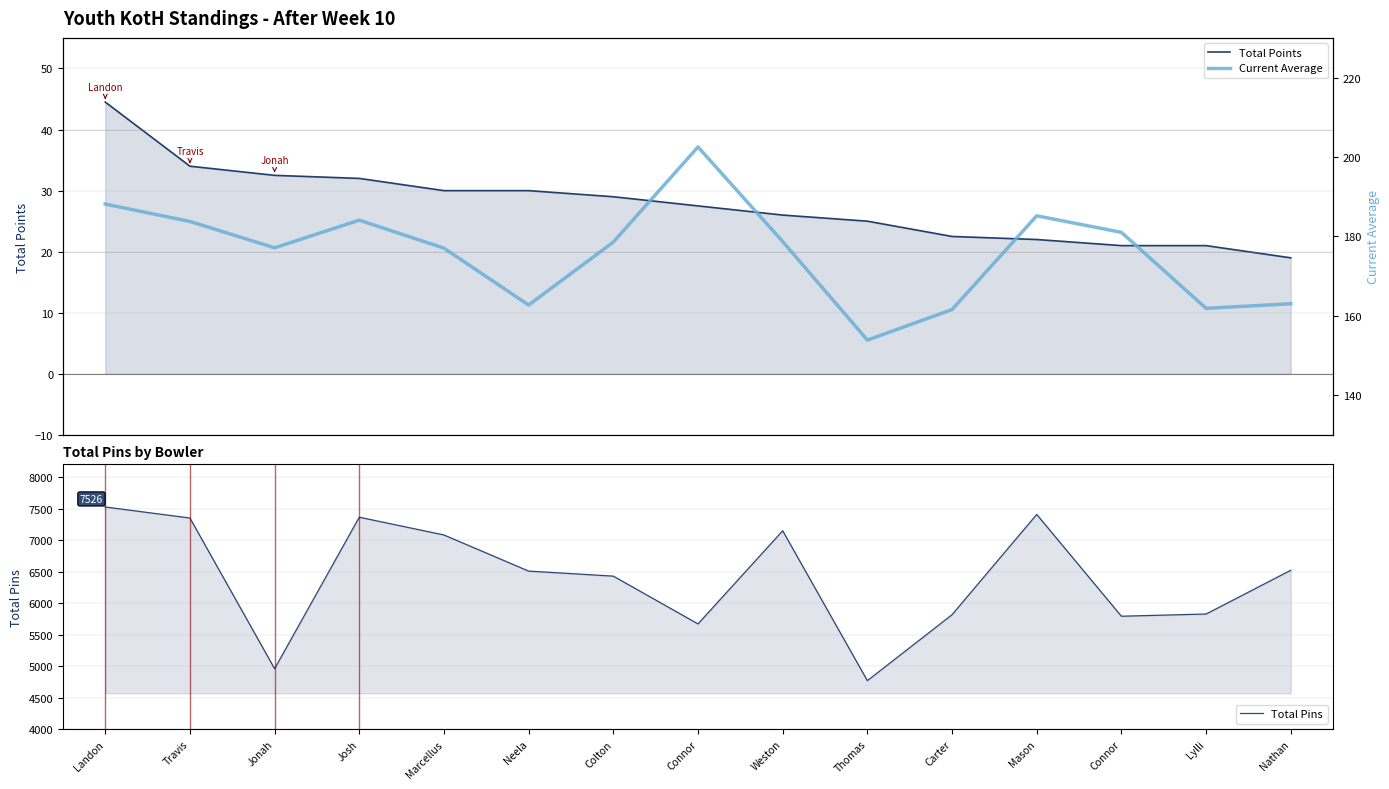

True or false: Total Pins and Current Average cross at least once.

False